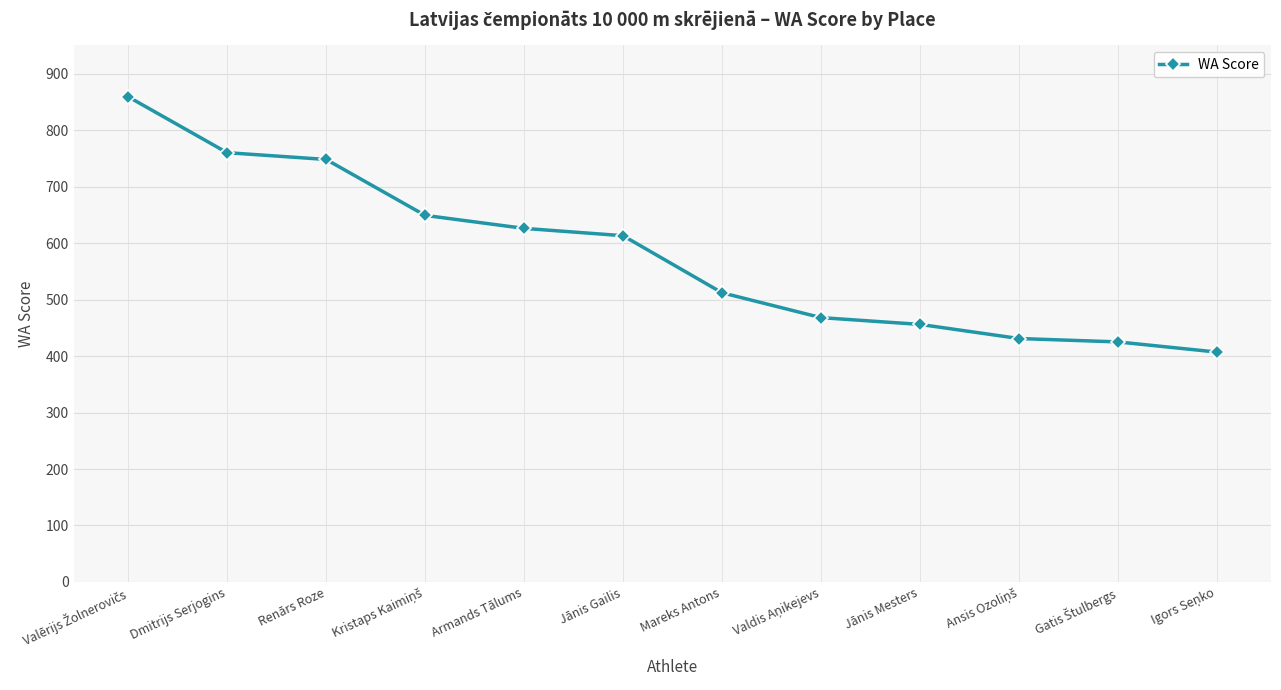

What is the average value?

580